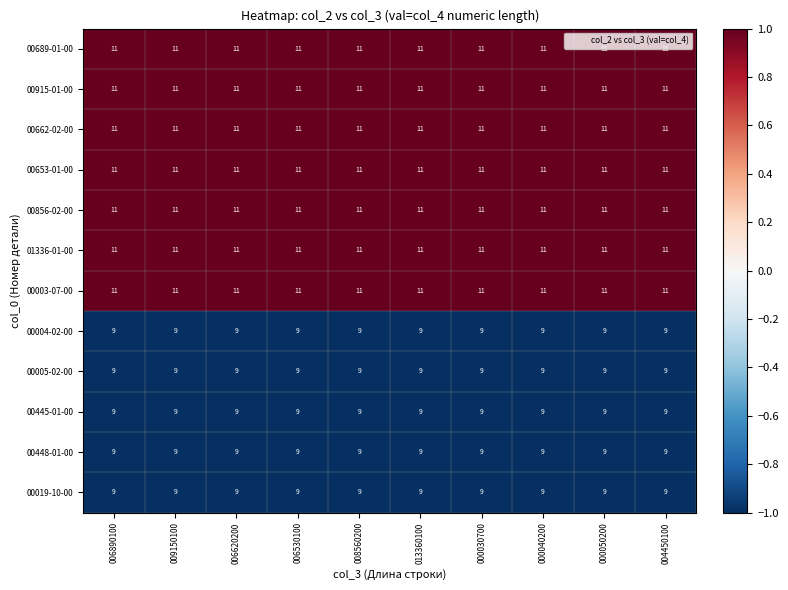

The 00003-07-00 series shows 18 at 006620200. True or false?

False